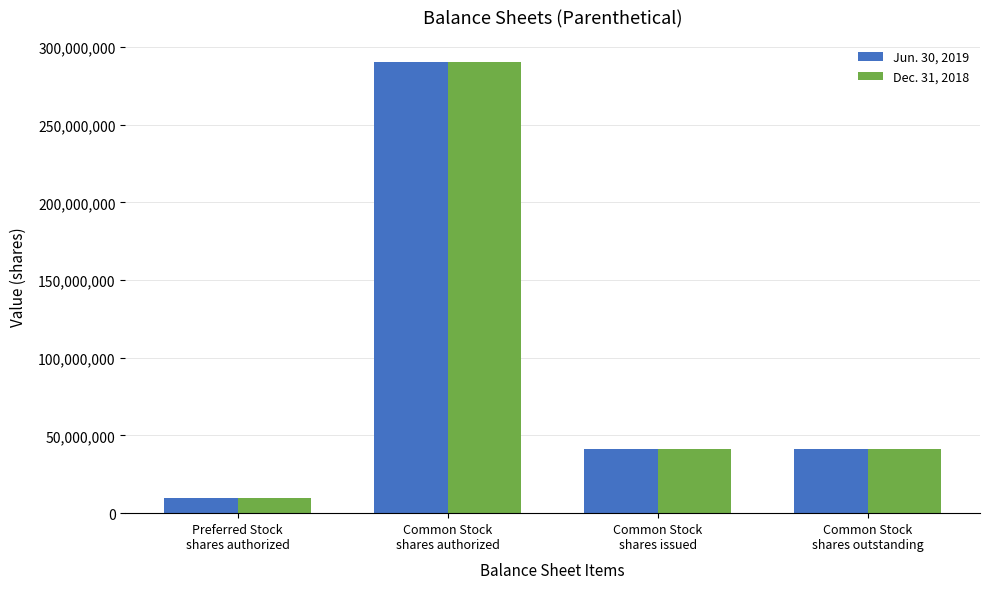

Are the bars grouped side by side (vs. stacked)?

Yes